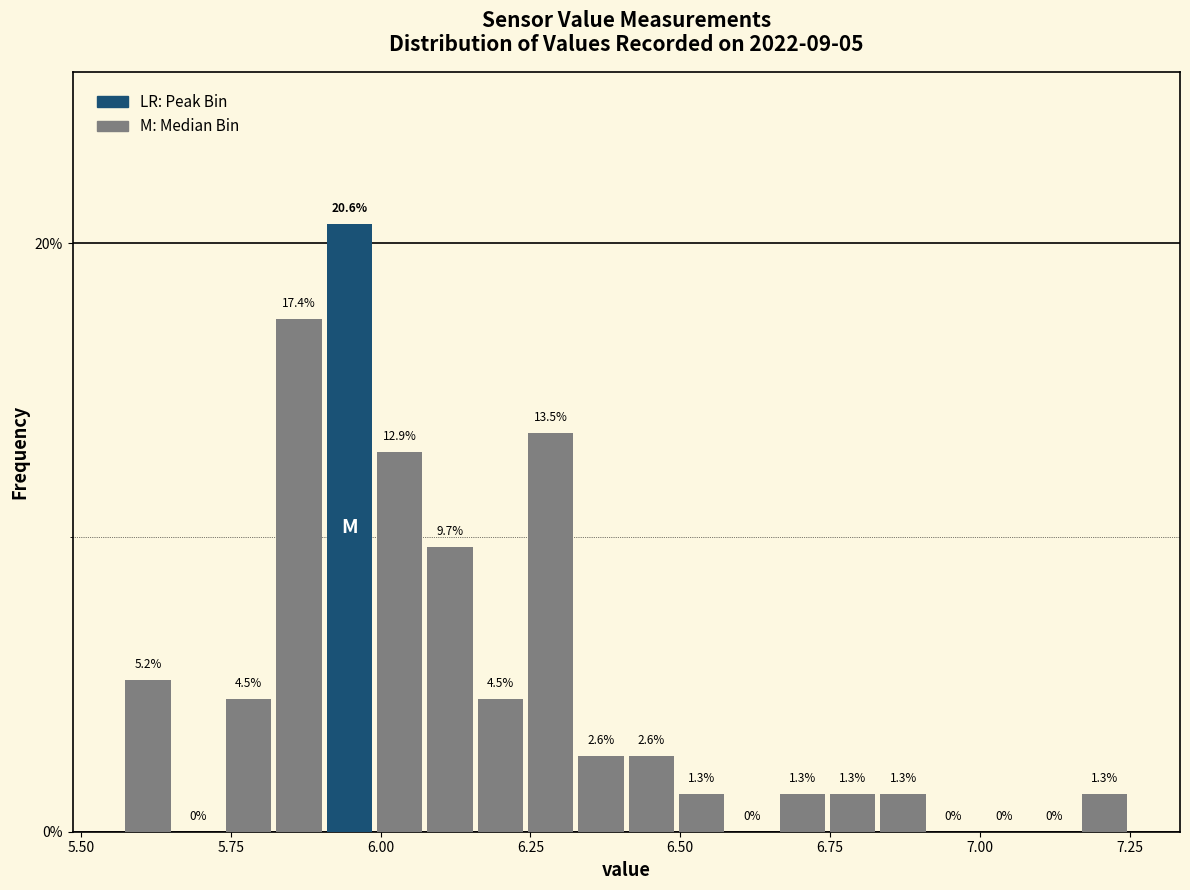

Around what value on the x-axis is the tallest bar? Give the approximate position of its centre, as read against the axis.

5.95